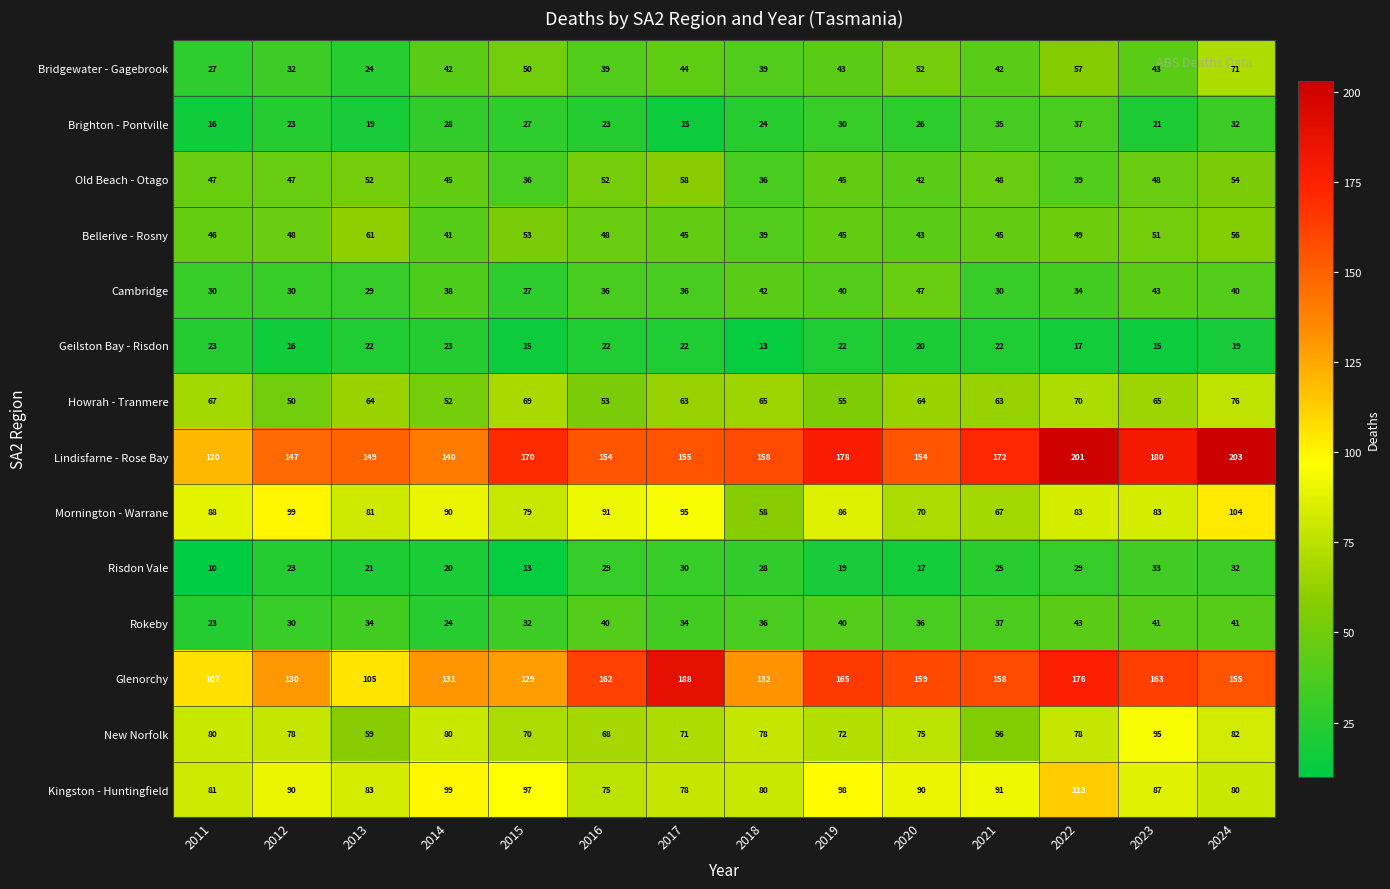

At which label does Lindisfarne - Rose Bay first exceed 158?

2015